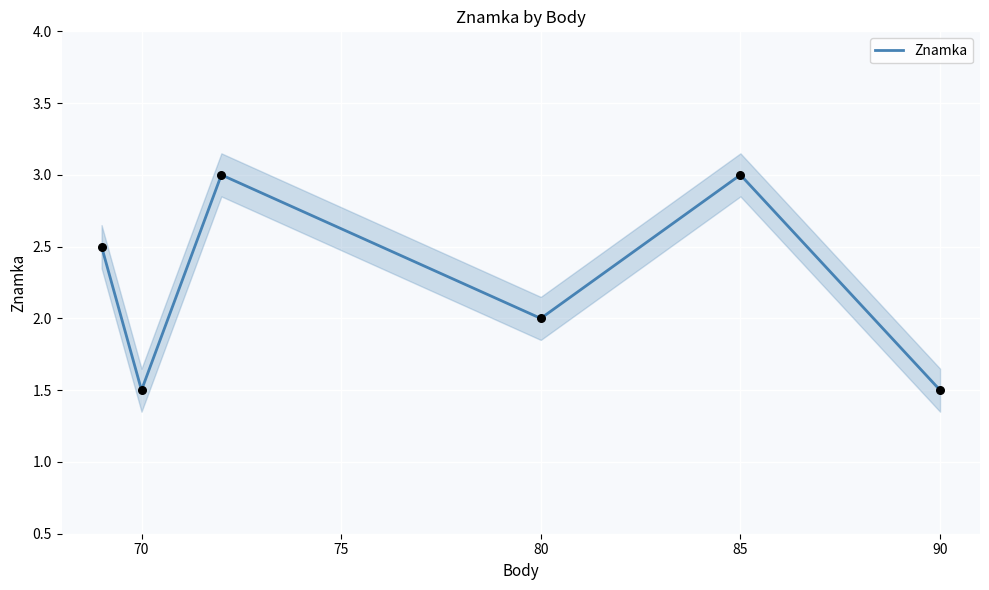

What is the maximum value for Znamka?

3.0